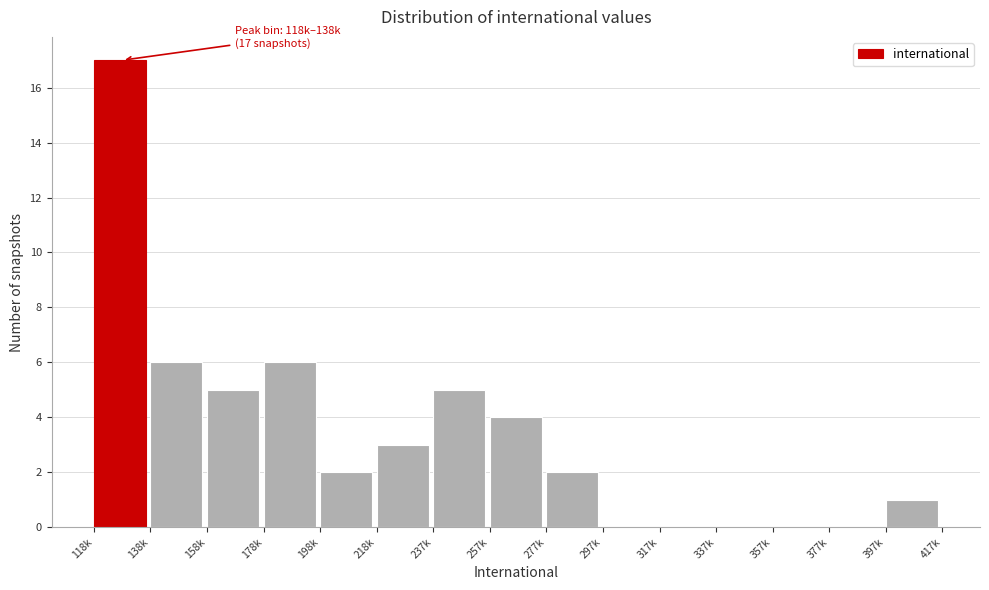

Reading left to right, what are all the values shown in this chart?

118k=17	138k=6	158k=5	178k=6	198k=2	218k=3	237k=5	257k=4	277k=2	297k=0	317k=0	337k=0	357k=0	377k=0	397k=1